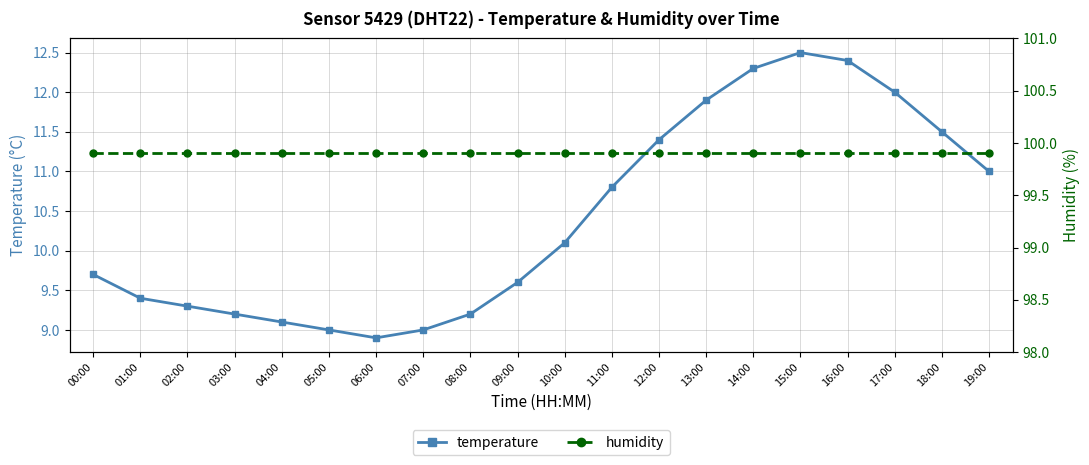

List the series in order of their peak value, lowest first.

temperature, humidity